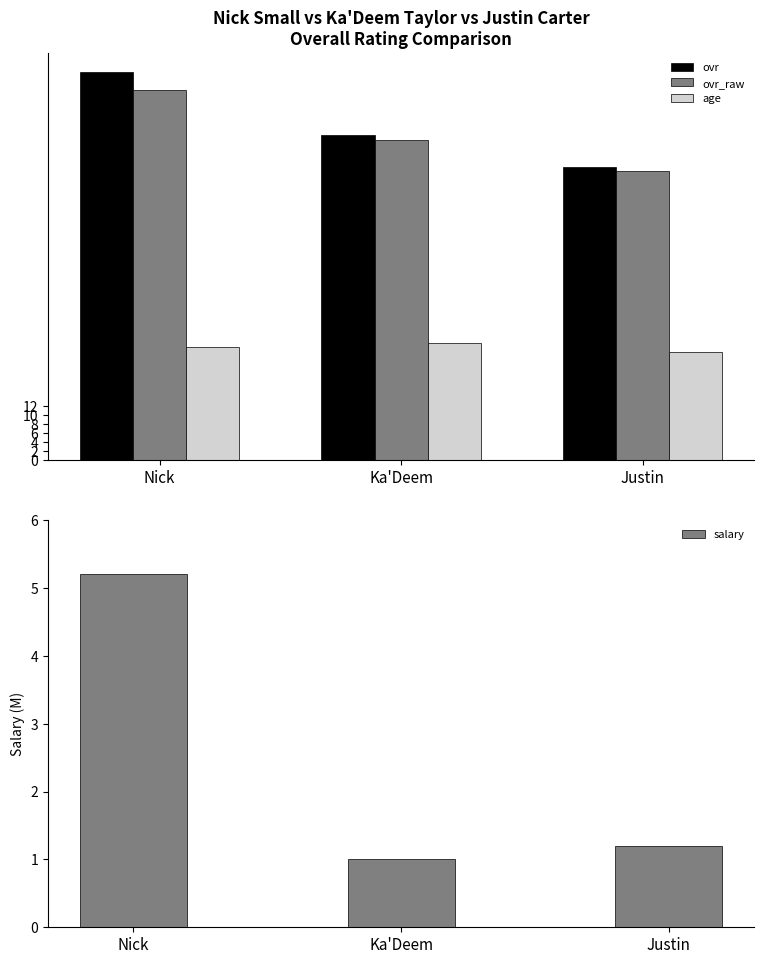

What is the sum of all age values?

75